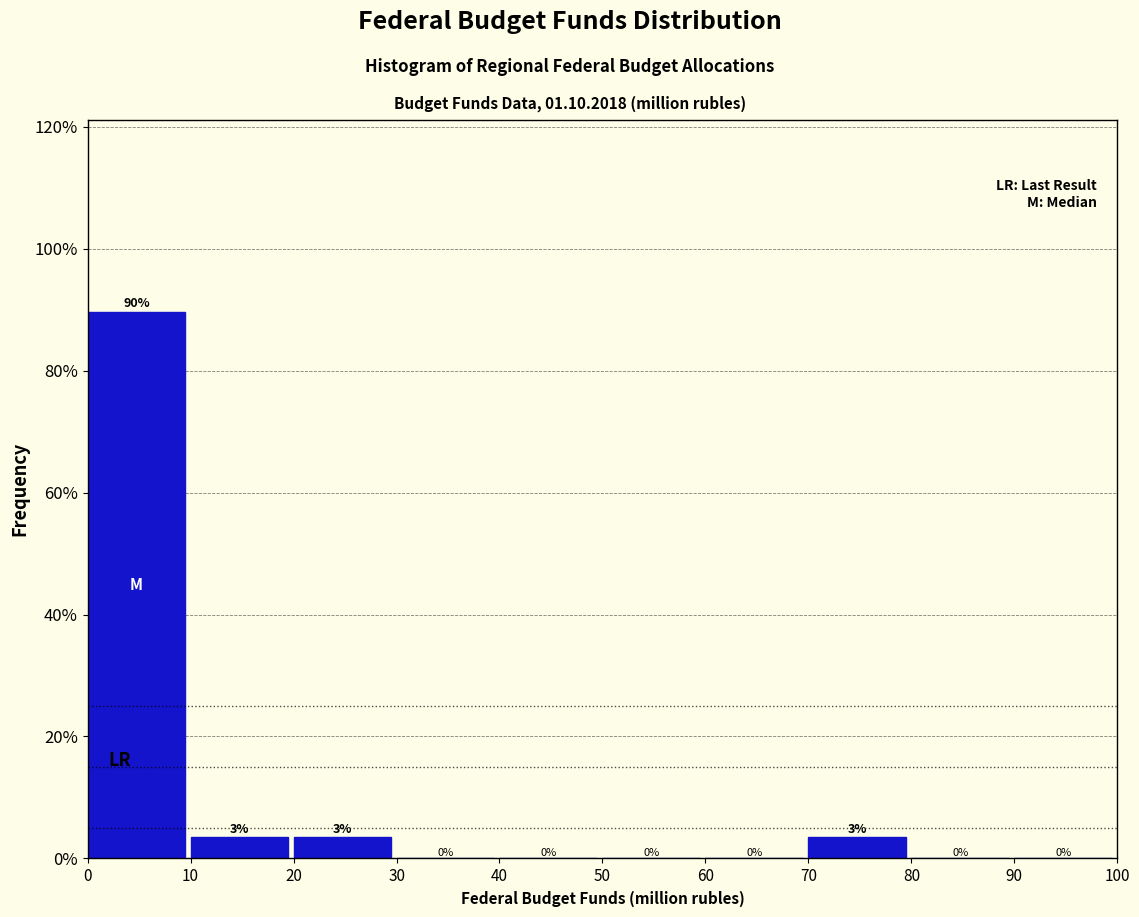

Over which range of the x-axis is the bar tallest?

0 to 10